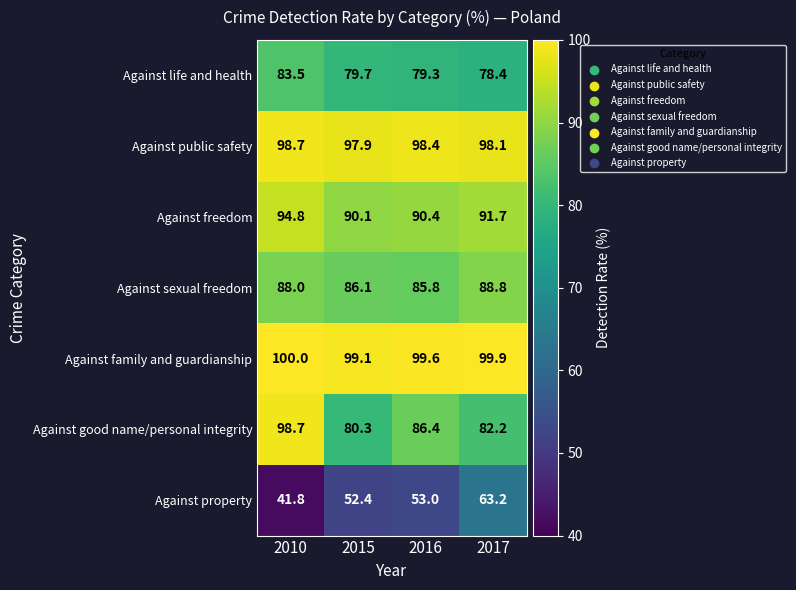

Which category has the lowest value across all series?

2010